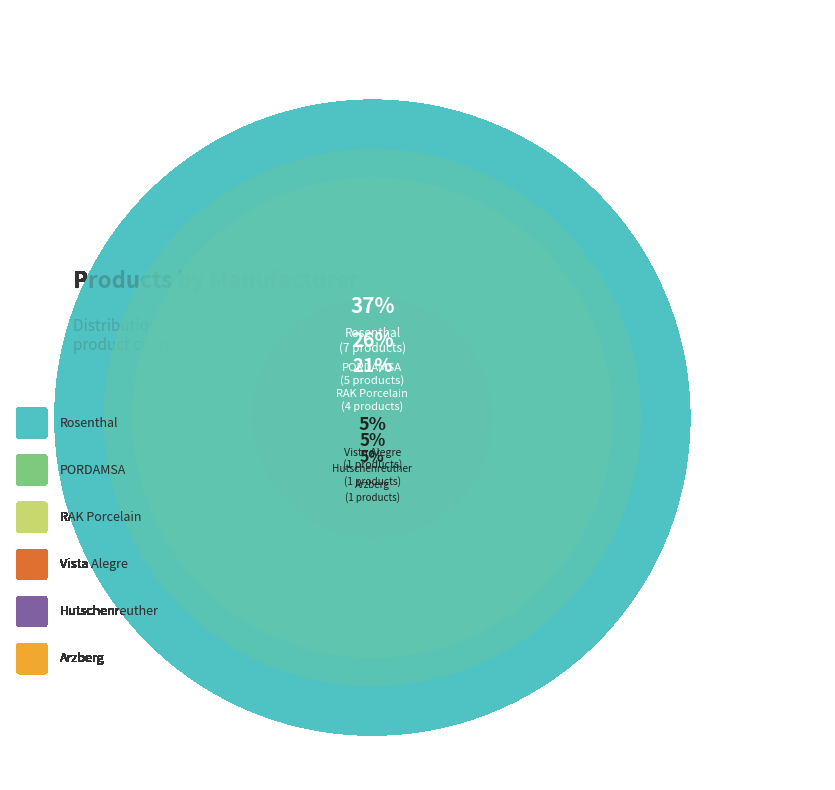

Which slice is the largest?

Rosenthal